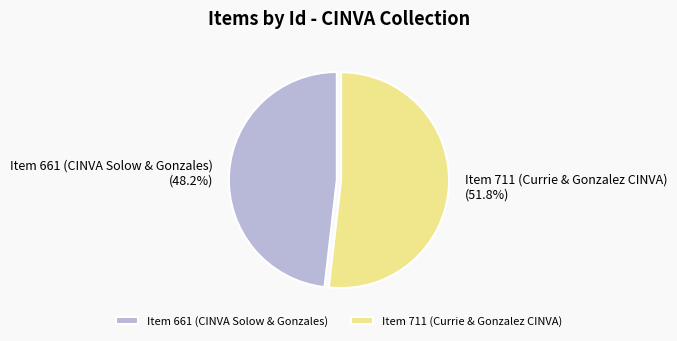

The Item 661 (CINVA Solow & Gonzales) slice represents 48% of the pie. True or false?

True